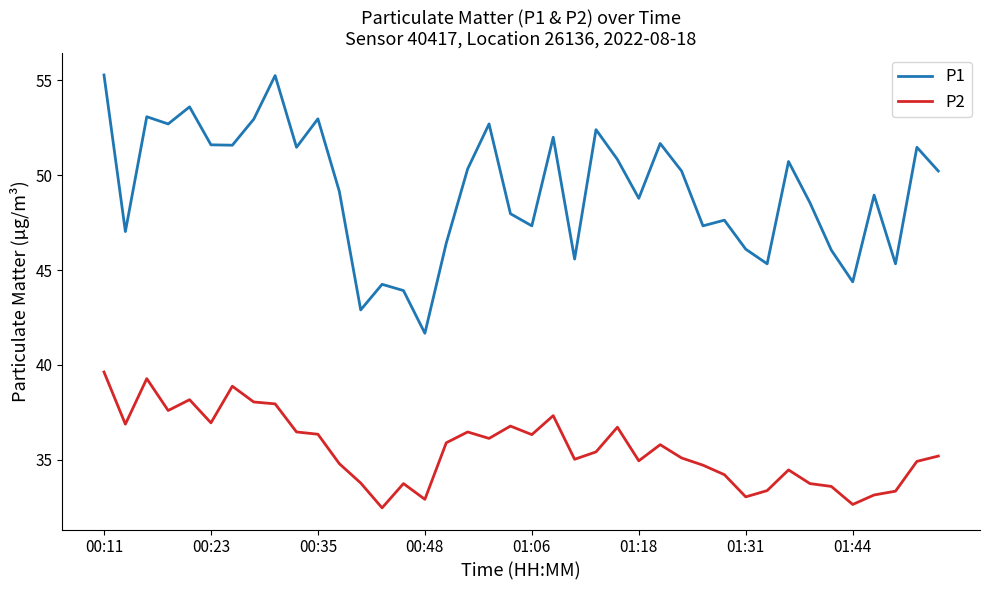

What is the maximum value for P1?

55.3